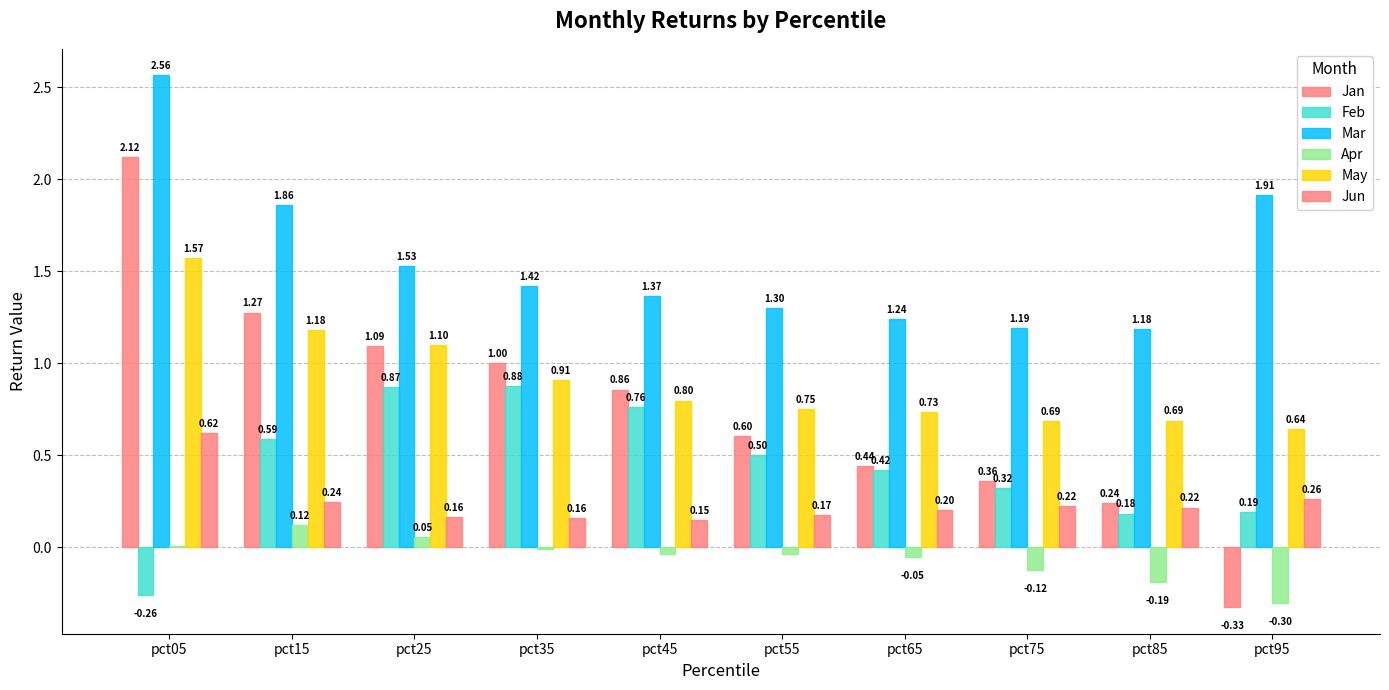

How many series are shown in this chart?

6